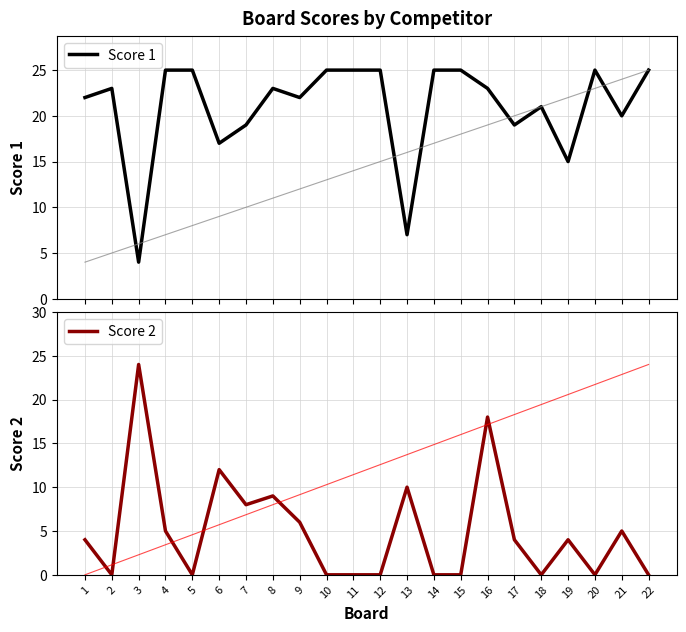

Rank the series by their average value, from lowest to highest.

Score 2, Score 1